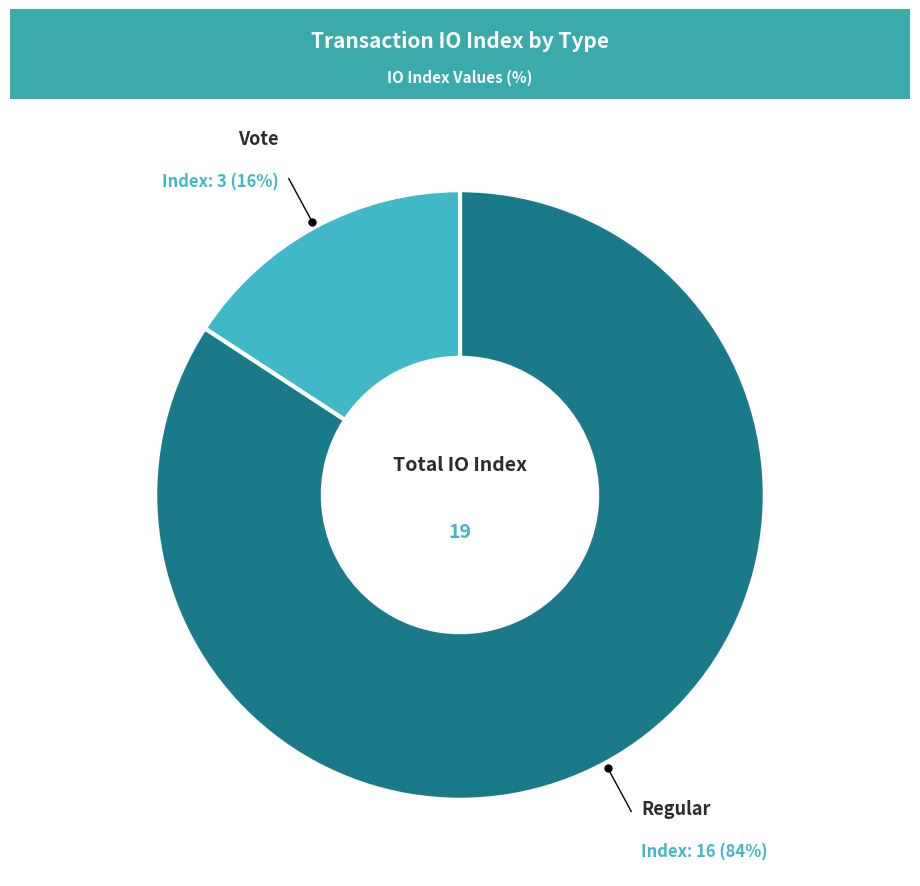

To the nearest percent, what is the difference between the largest and smallest slice percentages?

68%